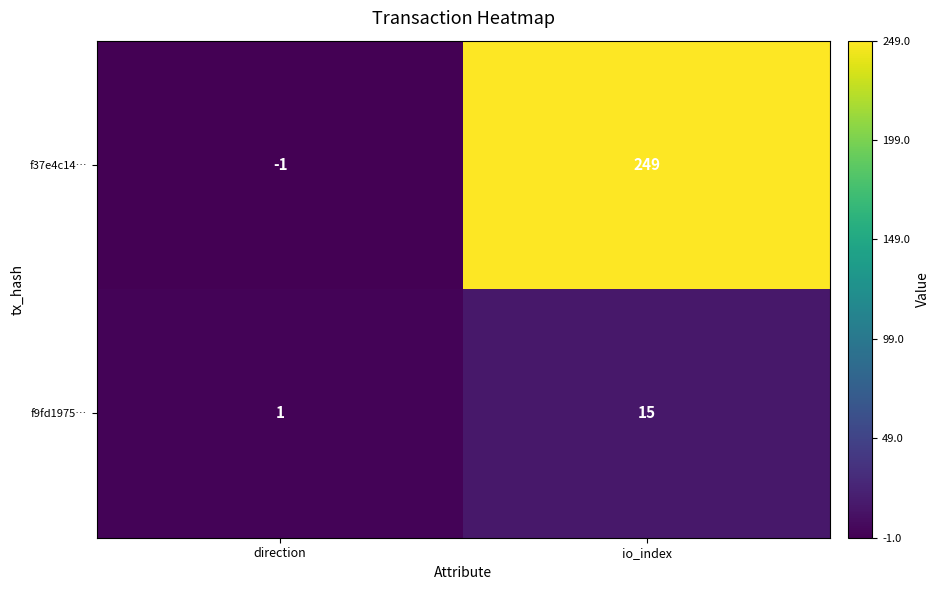

The f9fd1975… series shows 0 at direction. True or false?

False